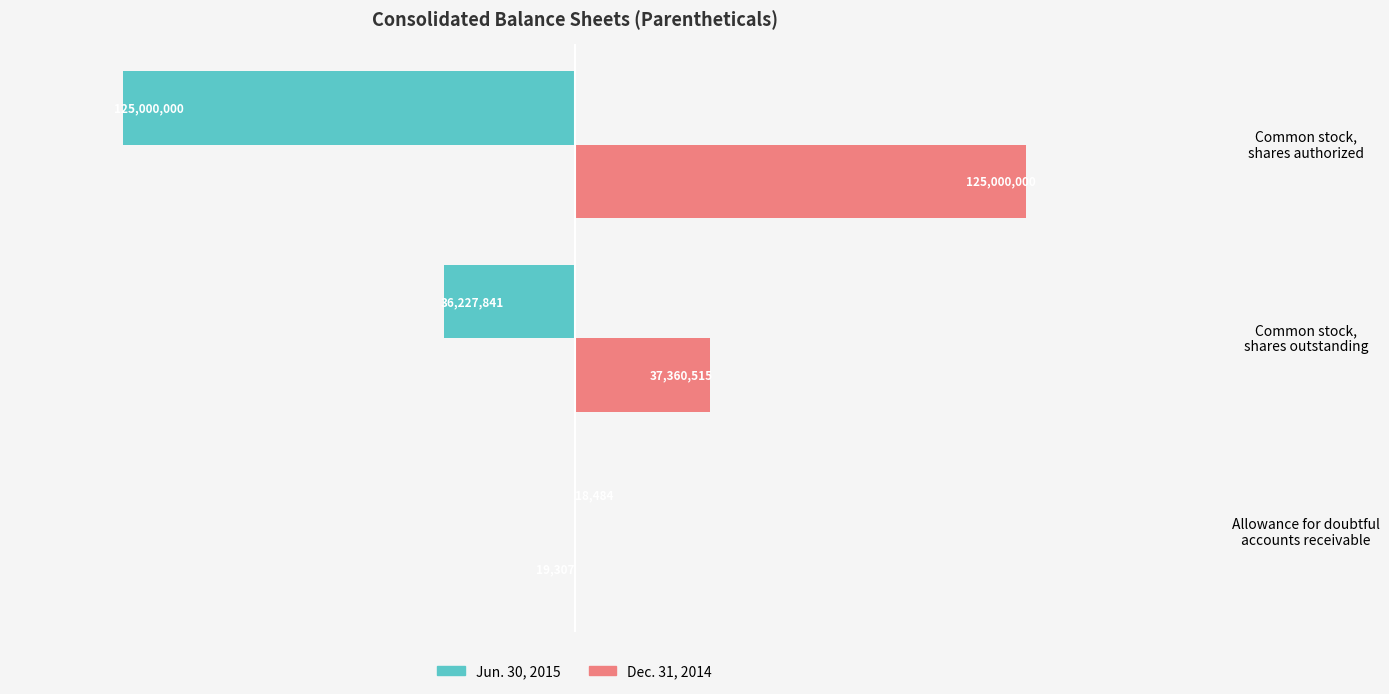

Which series has the largest range (max minus min)?

Jun. 30, 2015